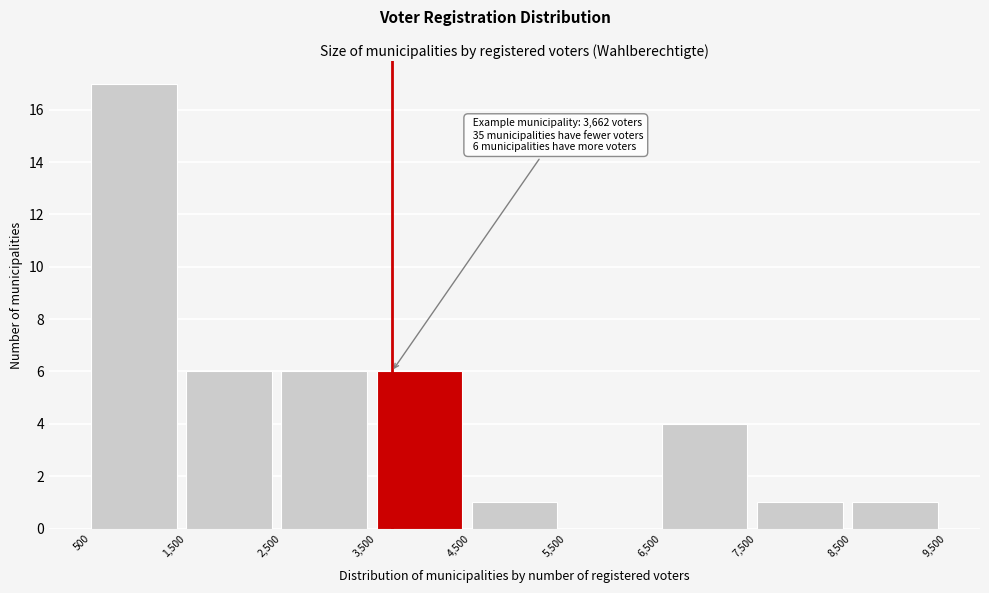

Which range on the x-axis has the tallest bar?

500 to 1,500